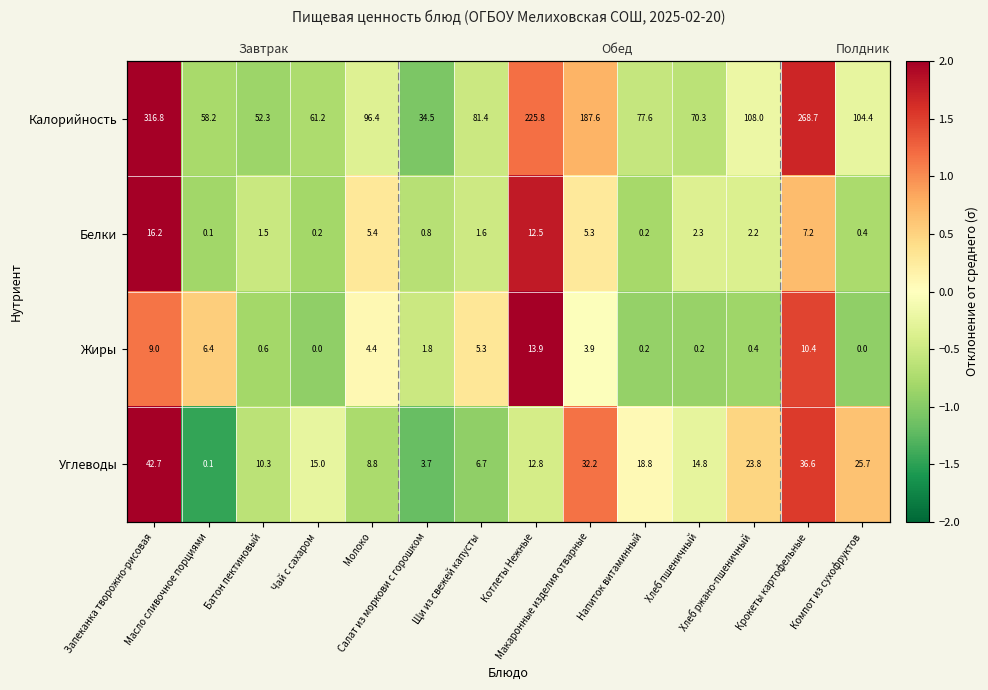

What is the sum of the Жиры values at Котлеты Нежные and Запеканка творожно-рисовая?

3.4